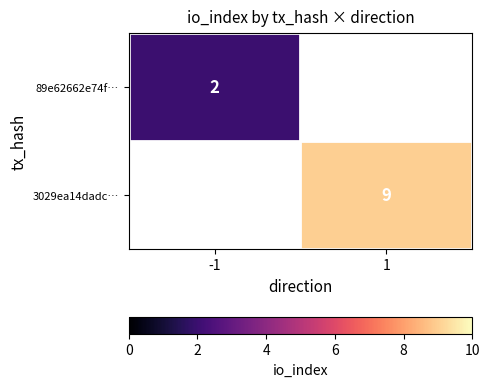

The value of 89e62662e74f… at -1 is 0.7. True or false?

False